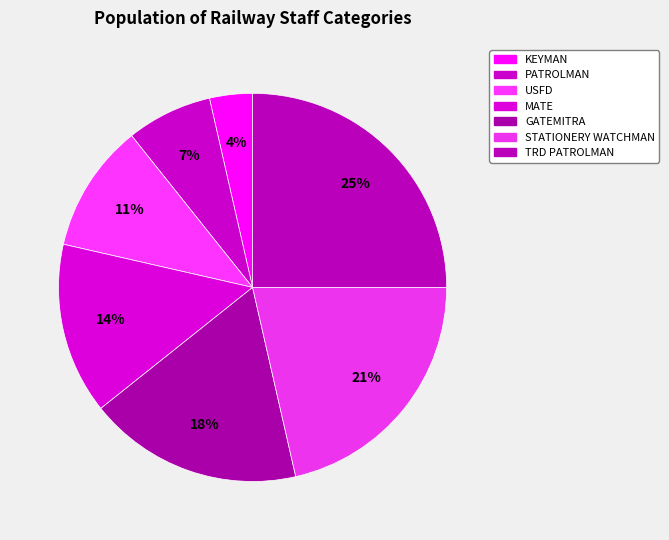

How many segments does this pie chart have?

7